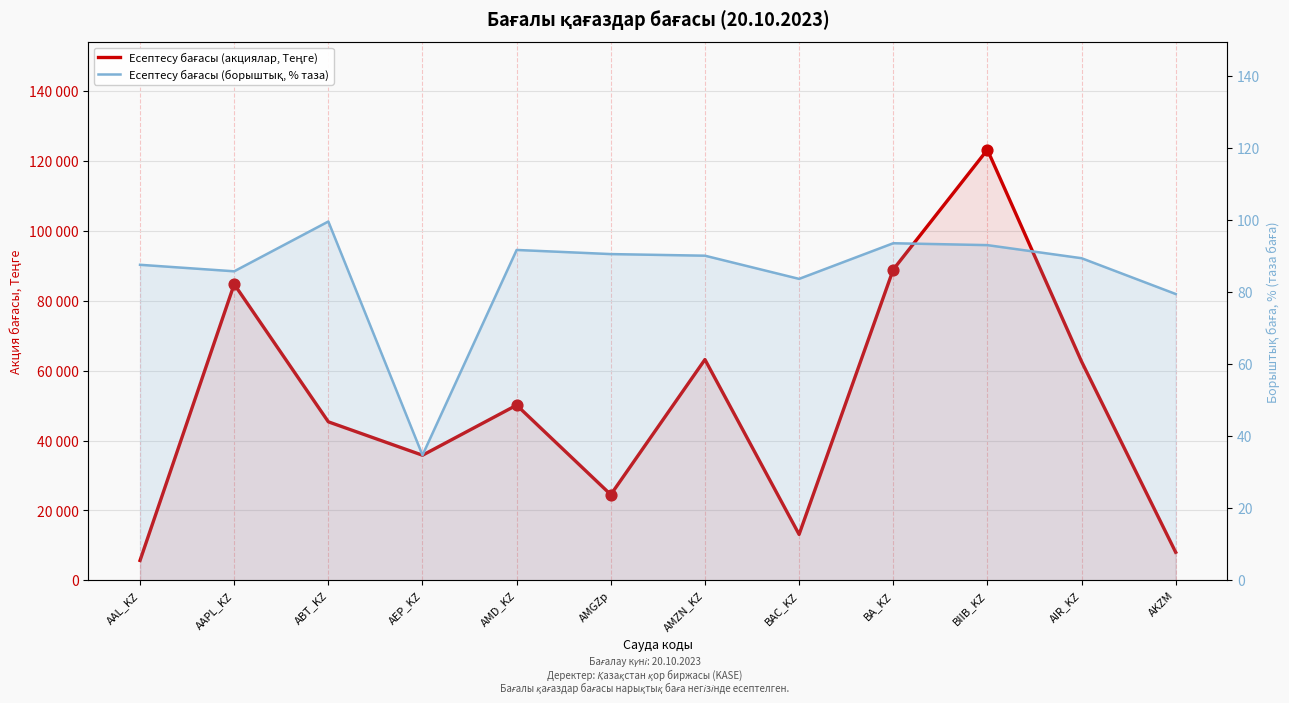

Which series has the largest total across all categories?

Есептесу бағасы (акциялар, Теңге)